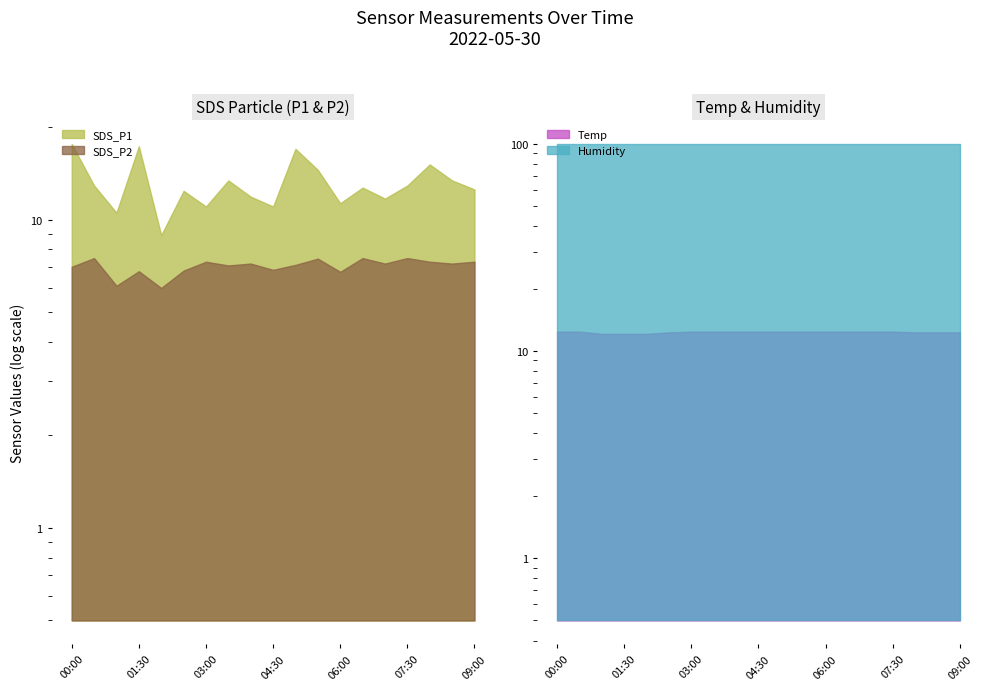

True or false: SDS_P2 and SDS_P1 intersect in this chart.

False